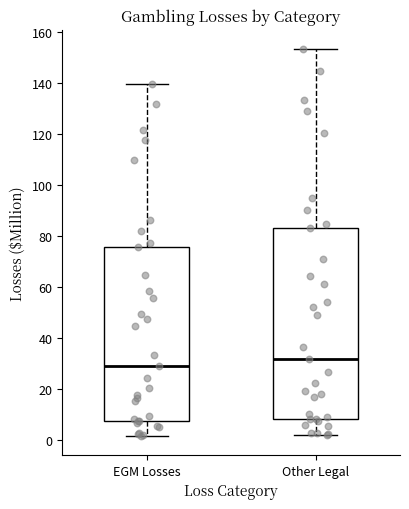

Where does the lower whisker of the box for Other Legal end on the y-axis? The values are not printed on the chart, so give them approximately, as read against the axis.

2